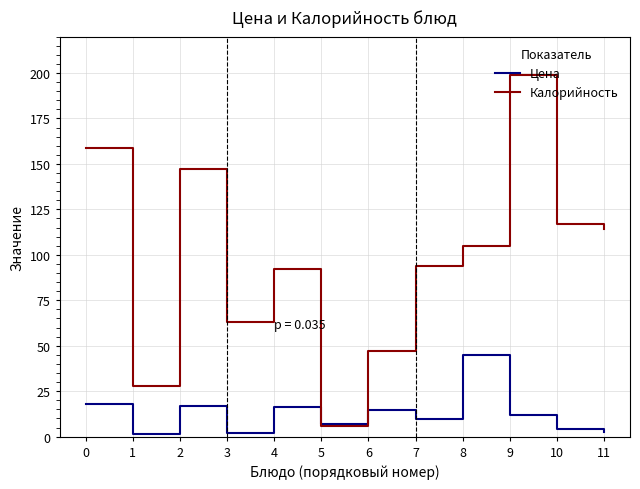

Where is the first local maximum for Цена?

2